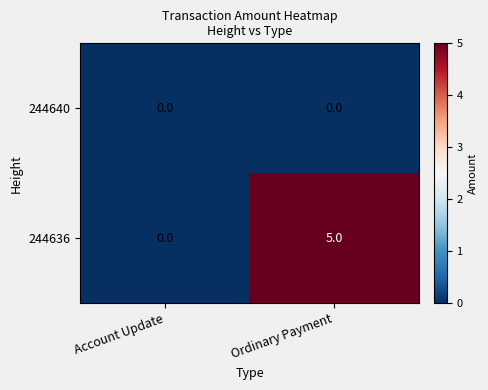

Reading left to right, what are all the values shown in this chart?

244640: 0	0
244636: 0	5